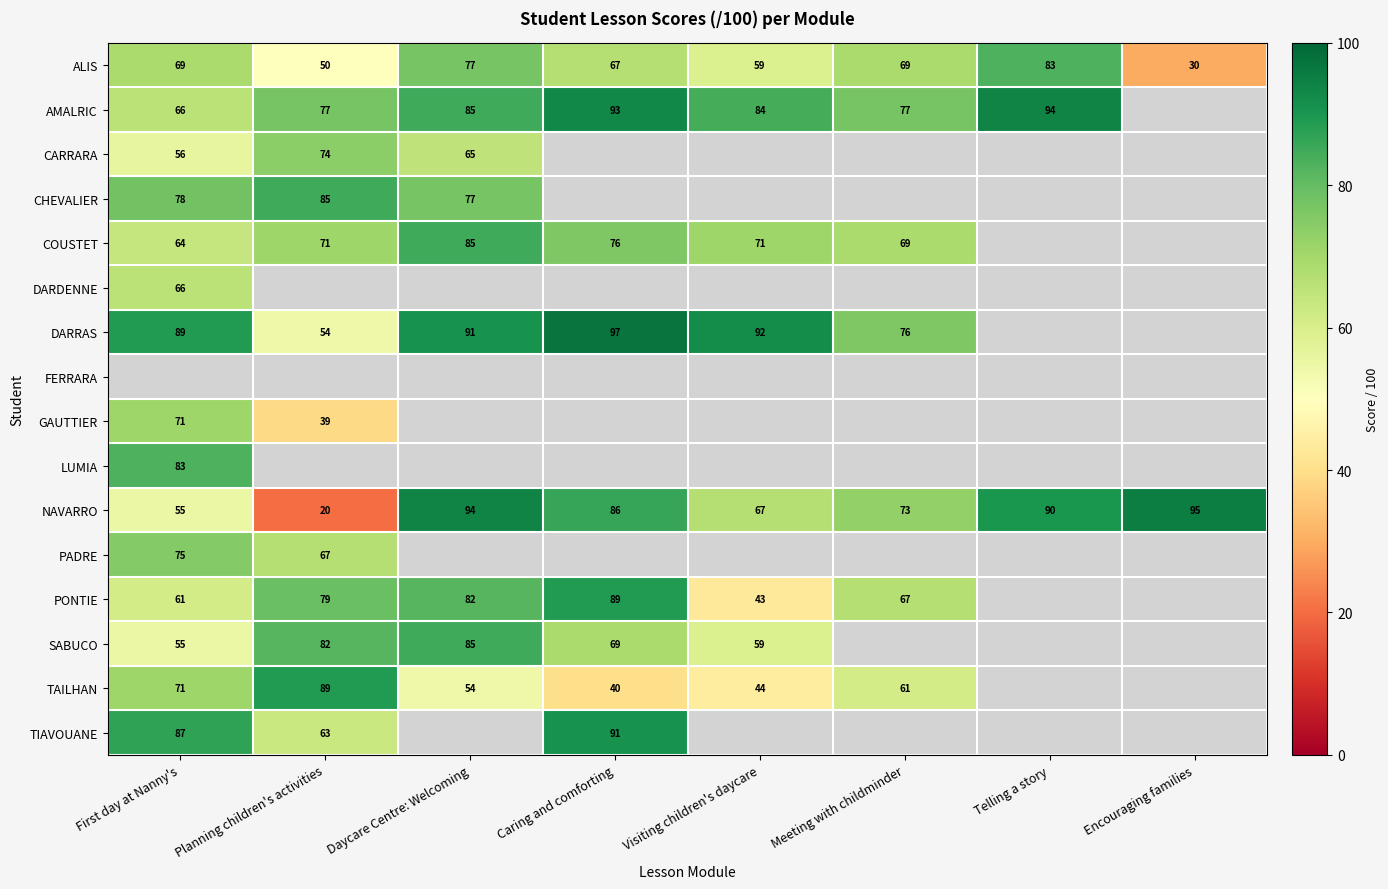

Is it true that CHEVALIER equals 85 at Planning children's activities?

True